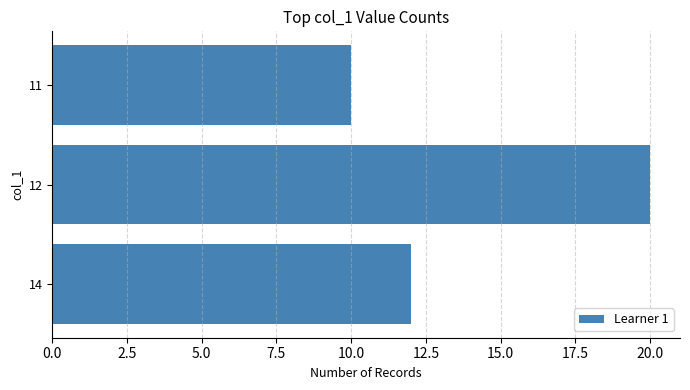

The value at 11 is 10. True or false?

True